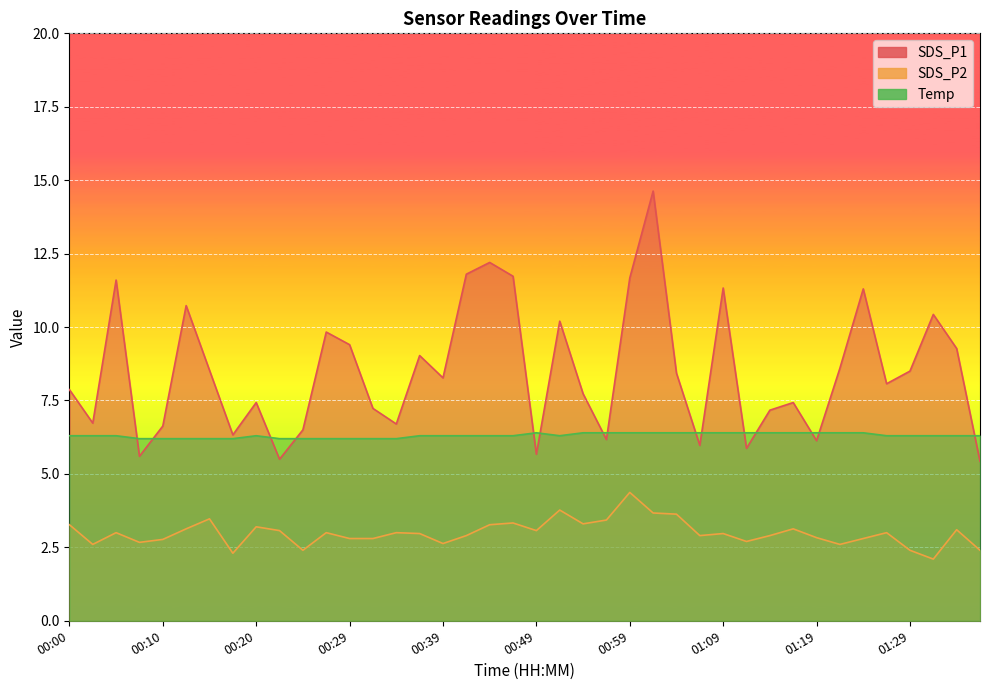

What is the sum of all SDS_P1 values?

339.6